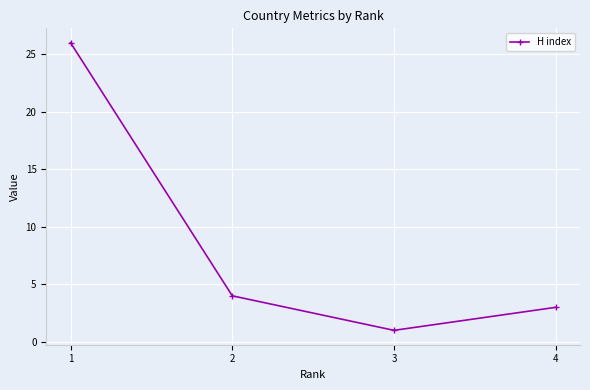

Is it true that the value at 2 is 6?

False